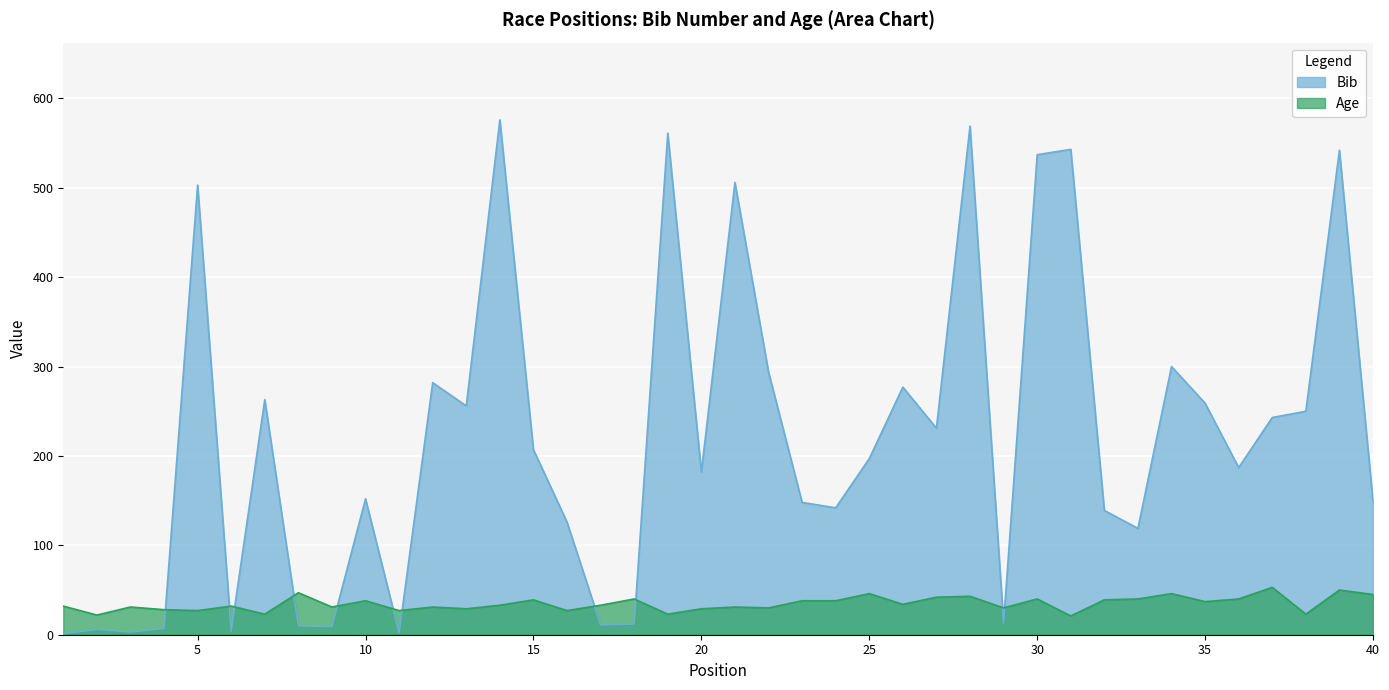

Rank the series by their average value, from highest to lowest.

Bib, Age